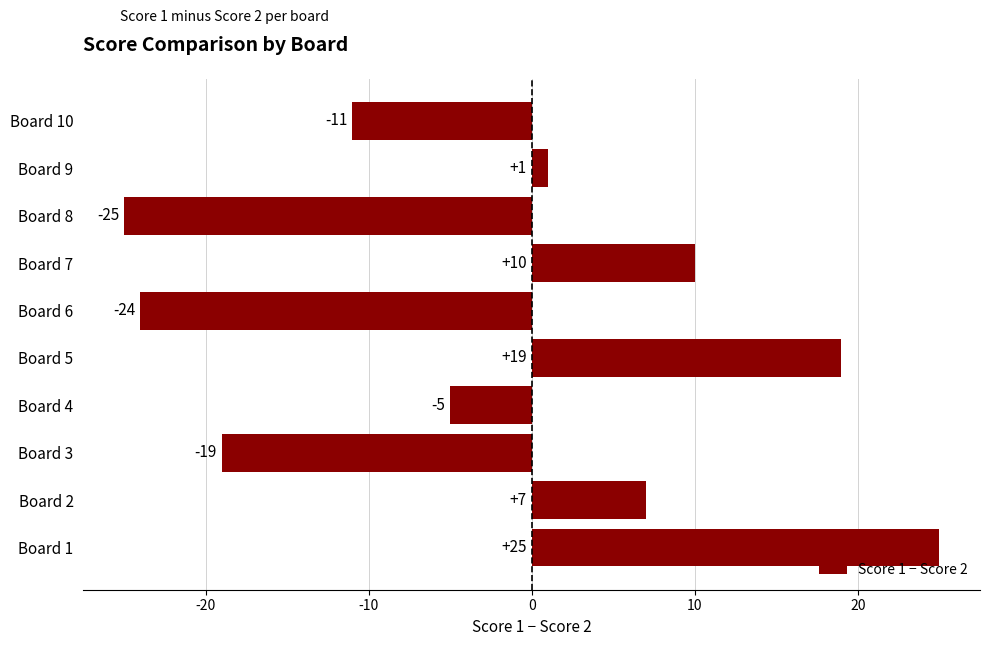

True or false: the data shows 10 at Board 7.

True